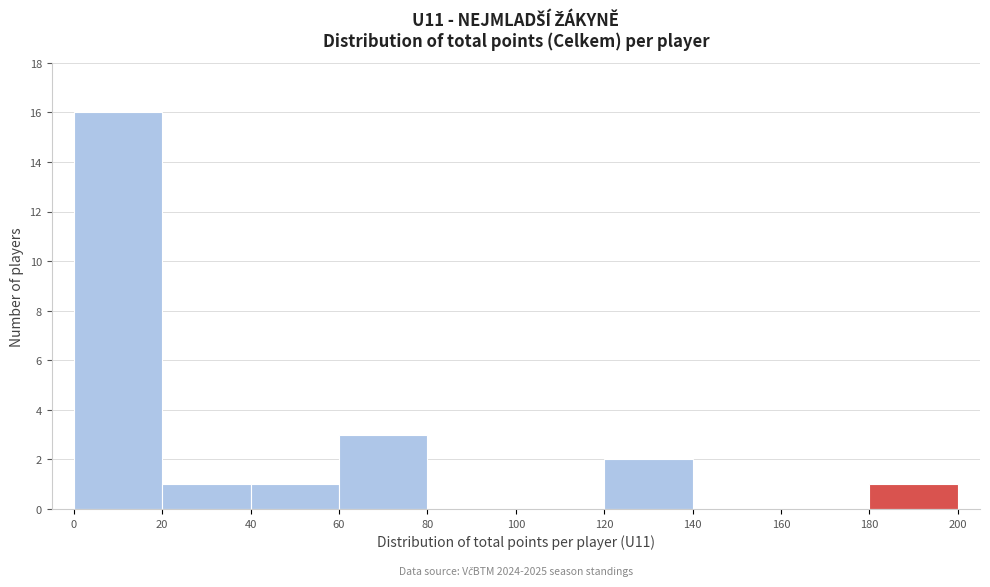

Which range on the x-axis has the tallest bar?

0 to 20